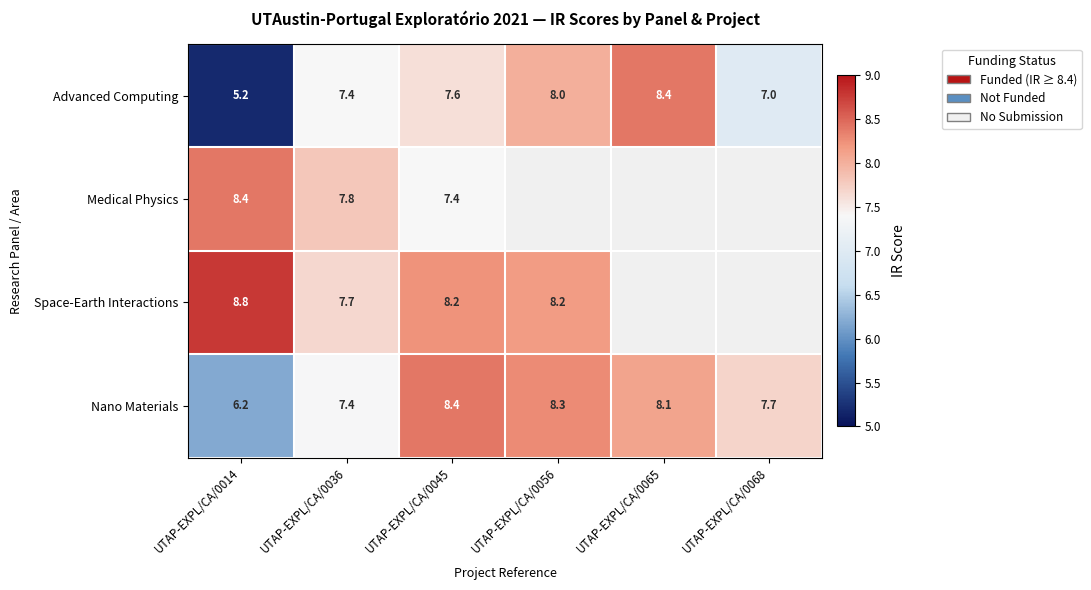

Where is Advanced Computing nearest to the value 6?

UTAP-EXPL/CA/0014